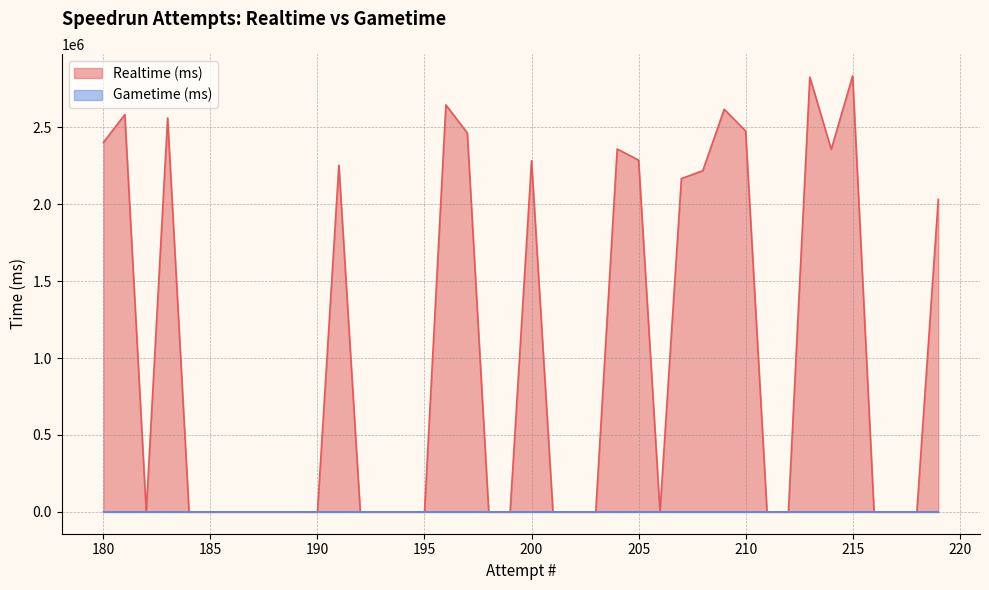

How many lines are shown in the chart?

2